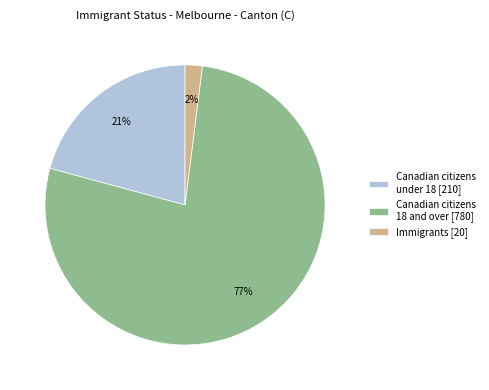

Combined, do Immigrants [20] and Canadian citizens under 18 [210] account for over 50%?

No